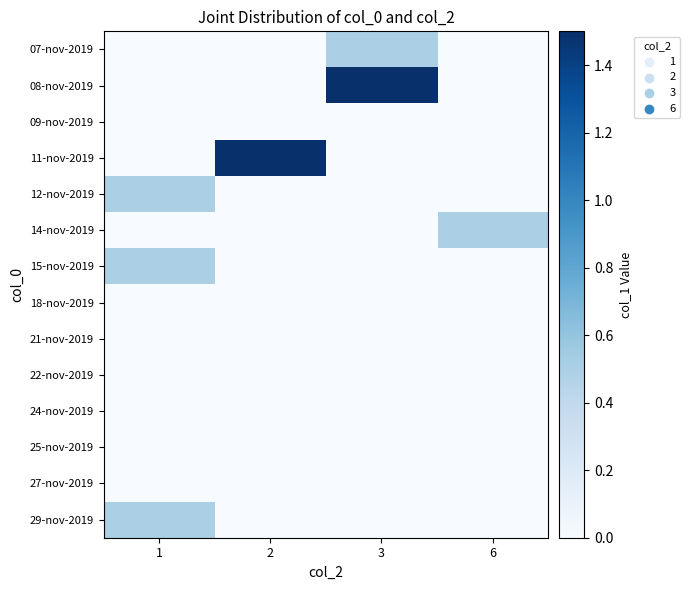

Reading right to left, what are all the values shown in this chart?

07-nov-2019: 6=0.0	3=0.5	2=0.0	1=0.0
08-nov-2019: 6=0.0	3=1.5	2=0.0	1=0.0
09-nov-2019: 6=0.0	3=0.0	2=0.0	1=0.0
11-nov-2019: 6=0.0	3=0.0	2=1.5	1=0.0
12-nov-2019: 6=0.0	3=0.0	2=0.0	1=0.5
14-nov-2019: 6=0.5	3=0.0	2=0.0	1=0.0
15-nov-2019: 6=0.0	3=0.0	2=0.0	1=0.5
18-nov-2019: 6=0.0	3=0.0	2=0.0	1=0.0
21-nov-2019: 6=0.0	3=0.0	2=0.0	1=0.0
22-nov-2019: 6=0.0	3=0.0	2=0.0	1=0.0
24-nov-2019: 6=0.0	3=0.0	2=0.0	1=0.0
25-nov-2019: 6=0.0	3=0.0	2=0.0	1=0.0
27-nov-2019: 6=0.0	3=0.0	2=0.0	1=0.0
29-nov-2019: 6=0.0	3=0.0	2=0.0	1=0.5